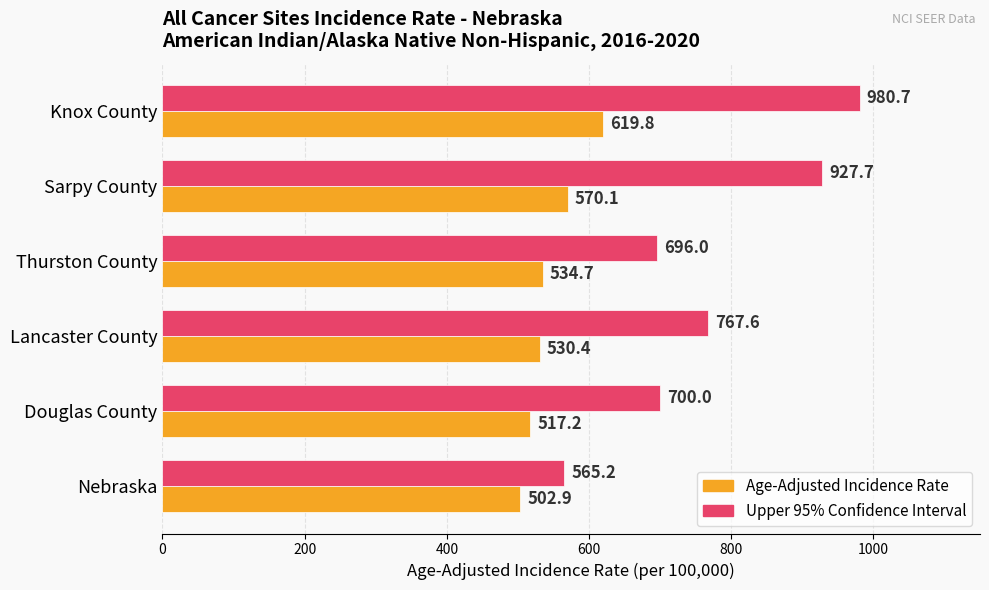

What is the difference between the maximum and minimum values in the Upper 95% Confidence Interval series?

415.5